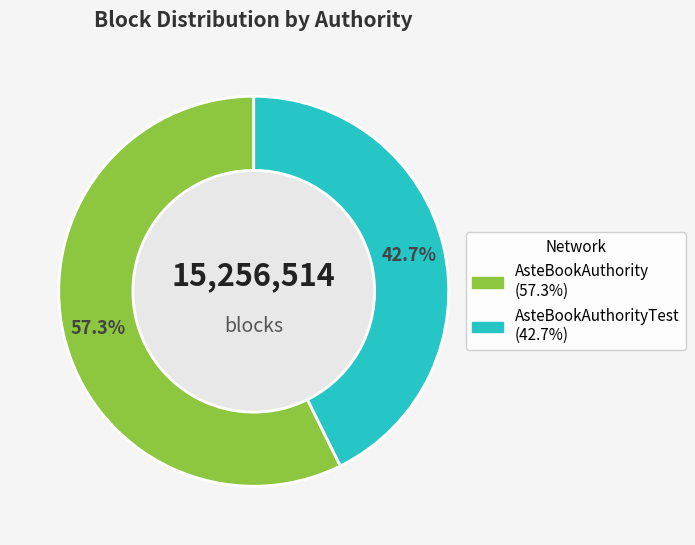

Is there any slice that represents more than half of the pie?

Yes